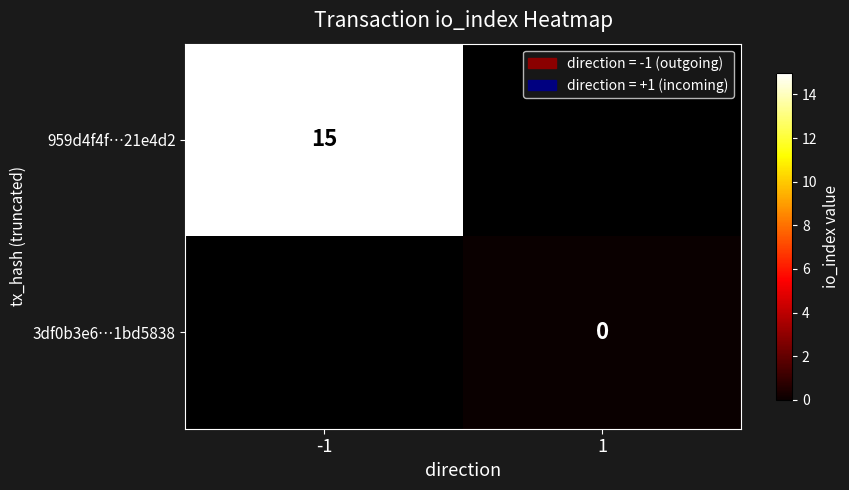

Is it true that 959d4f4f…21e4d2 equals 15 at -1?

True